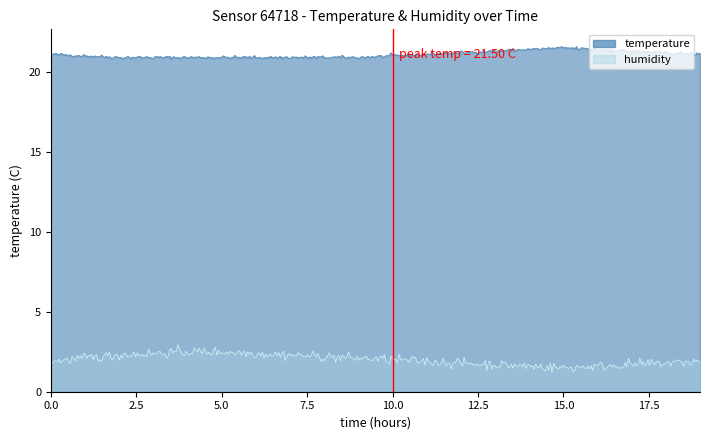

Reading left to right, extract all data points from this chart.

temperature: 00:00=21.1	01:00=21.0	02:00=20.9	03:00=20.9	04:00=20.9	05:00=20.9	06:00=20.9	07:00=20.9	08:00=20.9	09:00=20.9	10:00=21.0	11:00=21.1	12:00=21.2	13:00=21.3	14:00=21.4	15:00=21.5	16:00=21.4	17:00=21.3	18:00=21.2	19:00=21.1
humidity: 00:00=45.9	01:00=46.1	02:00=46.3	03:00=46.4	04:00=46.5	05:00=46.5	06:00=46.4	07:00=46.3	08:00=46.2	09:00=46.1	10:00=46.0	11:00=45.9	12:00=45.8	13:00=45.7	14:00=45.6	15:00=45.5	16:00=45.6	17:00=45.7	18:00=45.8	19:00=45.9